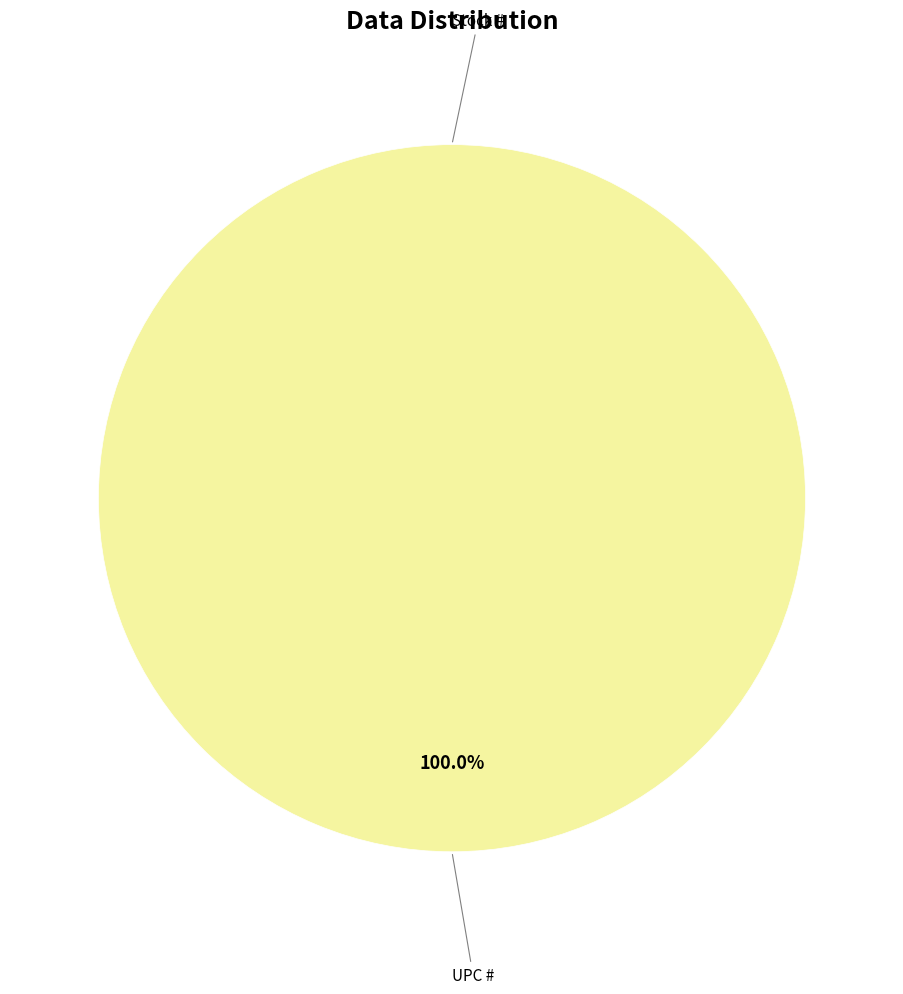

Which category has the biggest portion of the pie?

UPC #